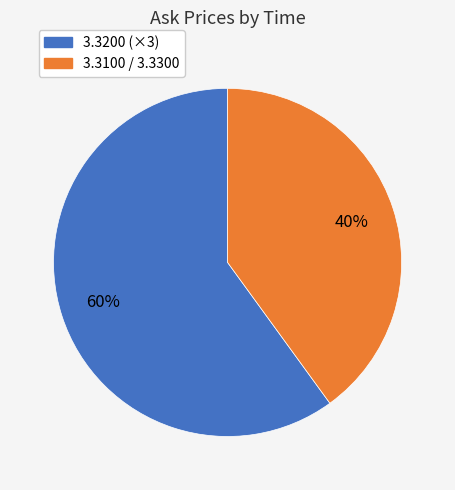

Is there a majority slice in this chart?

Yes